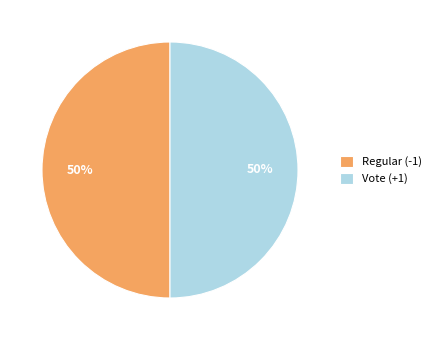

The Vote (+1) slice represents 59% of the pie. True or false?

False